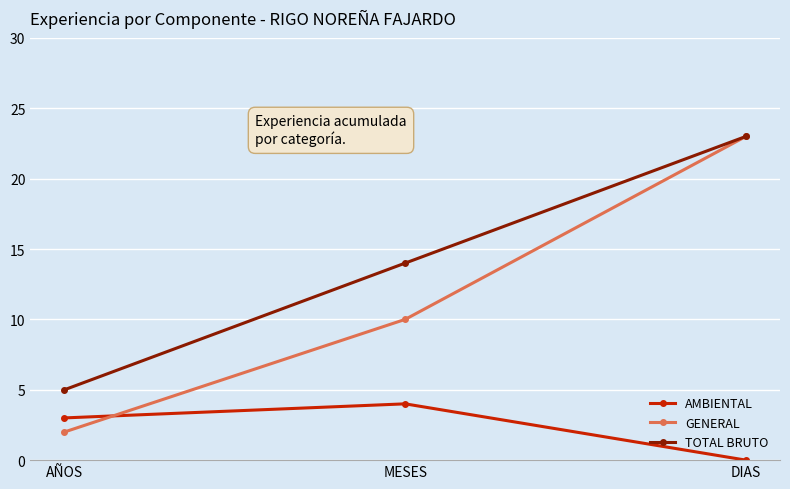

What value does the TOTAL BRUTO series have at MESES, to the nearest 10?

10